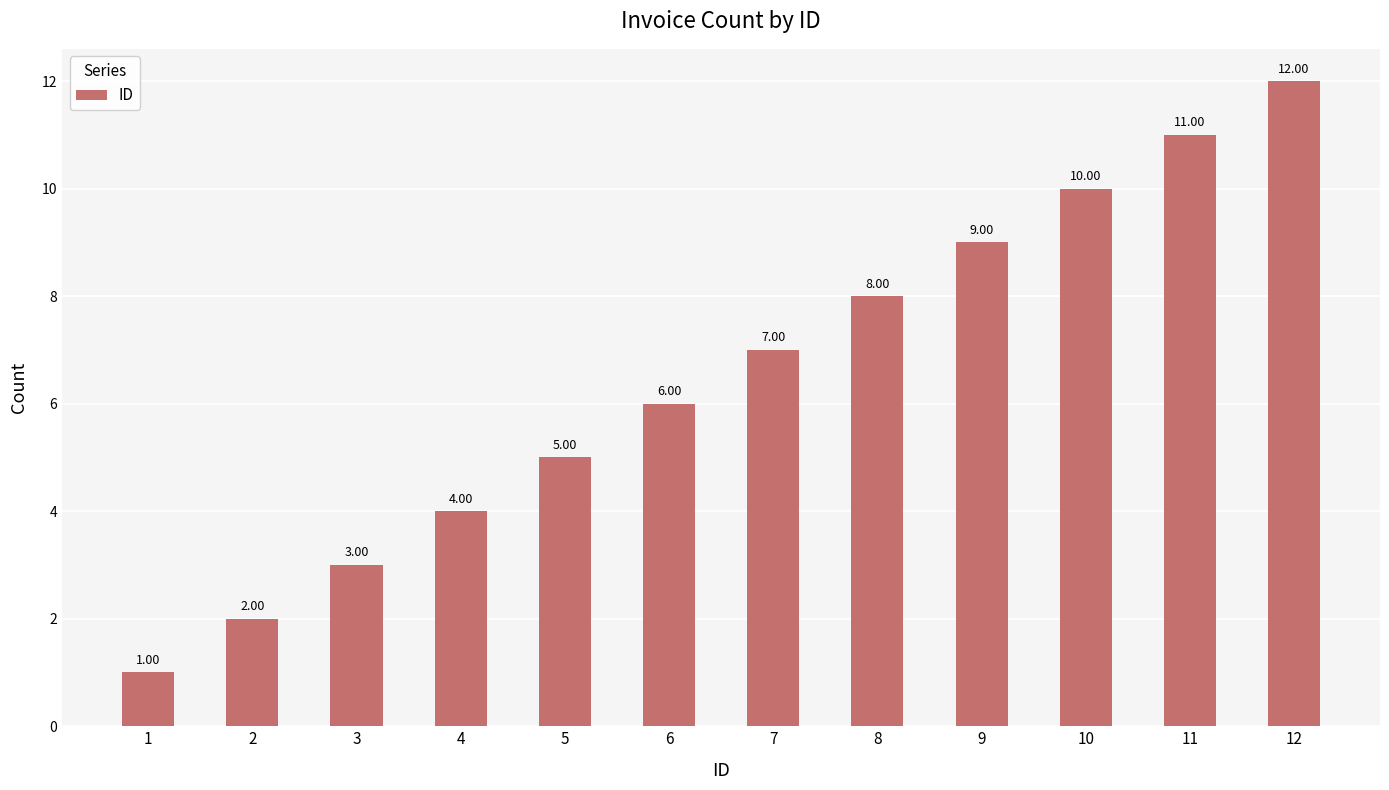

Reading left to right, extract all data points from this chart.

1	2	3	4	5	6	7	8	9	10	11	12